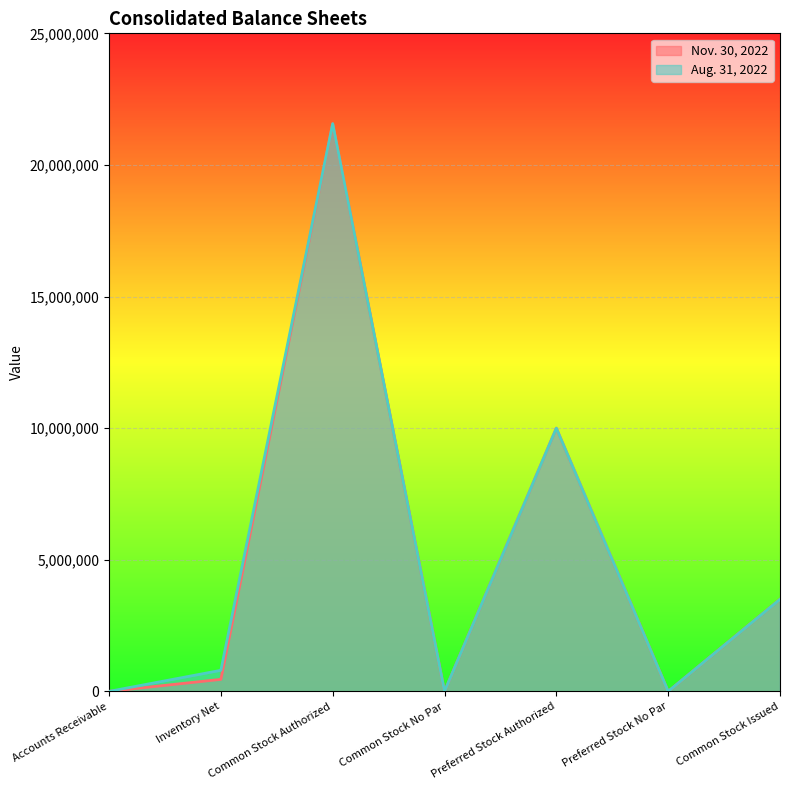

Rank the series at Preferred Stock Authorized from highest to lowest value.

Nov. 30, 2022, Aug. 31, 2022